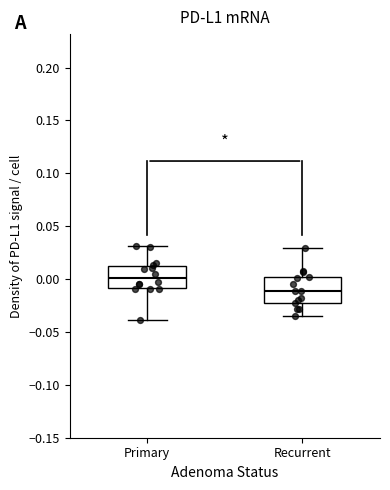

Reading left to right, read every box against the y-axis: the position of its median line, the range the box covers, and the ends of its whiskers. The values are not printed on the chart, so give them approximately, as read against the axis.

Primary: median 0.000, box -0.010 to 0.010, whiskers -0.040 to 0.030
Recurrent: median -0.010, box -0.020 to 0.000, whiskers -0.035 to 0.030